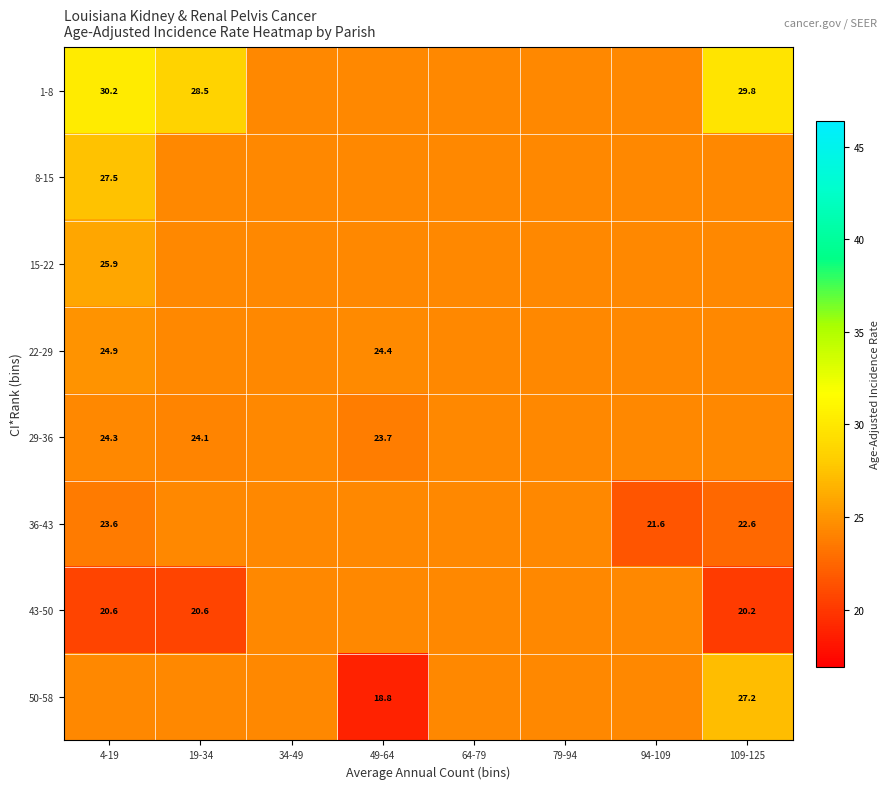

Is the value of 15-22 at 4-19 greater than the value of 50-58 at 49-64?

Yes